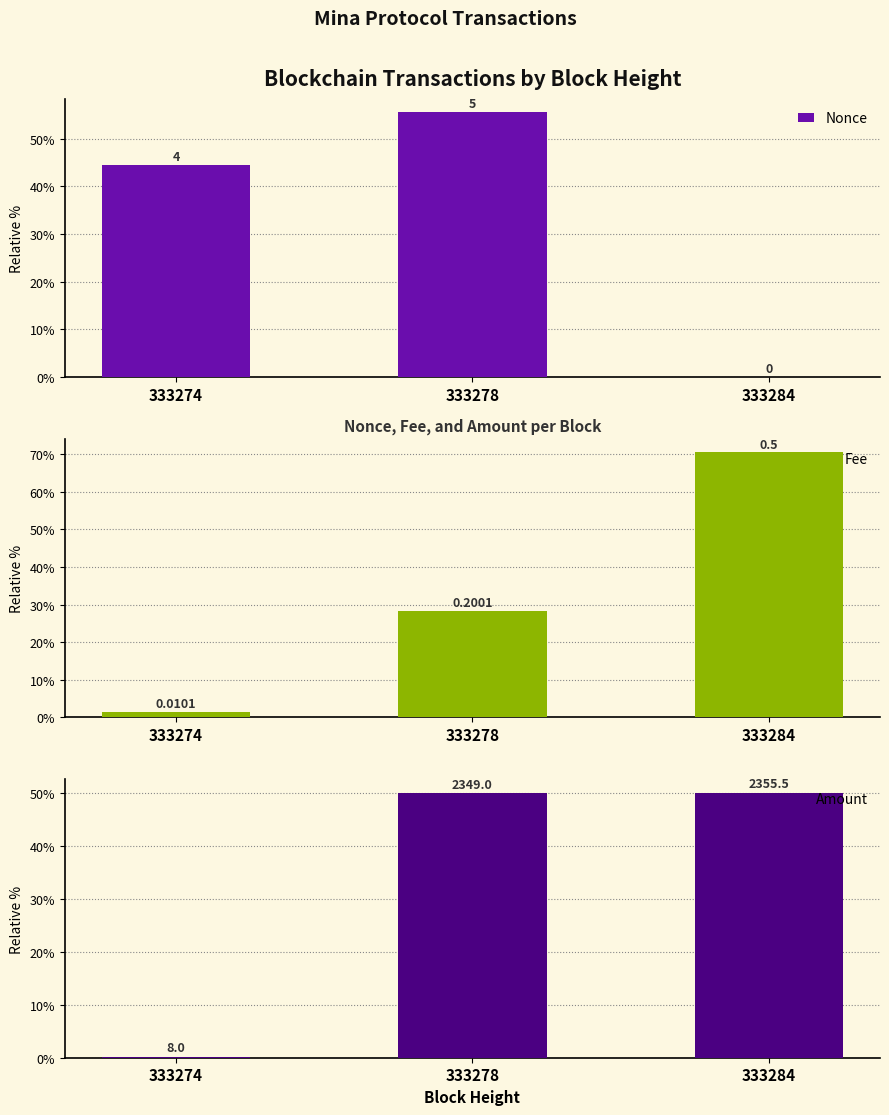

List the labels in order of Fee value, largest first.

333284, 333278, 333274